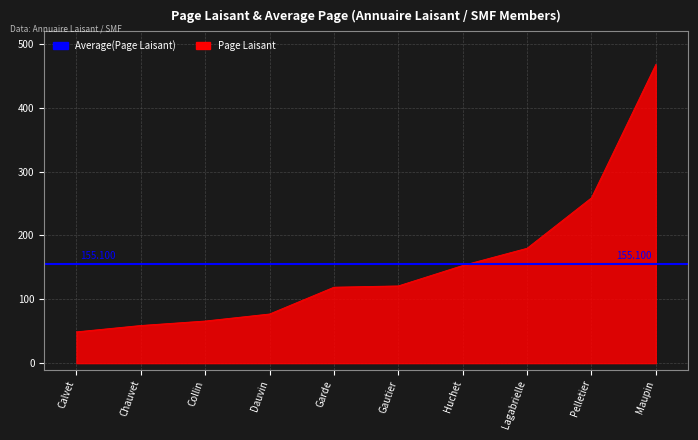

True or false: there are more than 2 points higher than both neighbors.

False